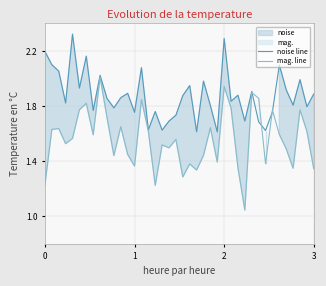

The value of mag. line at 34 is 1.0. True or false?

False